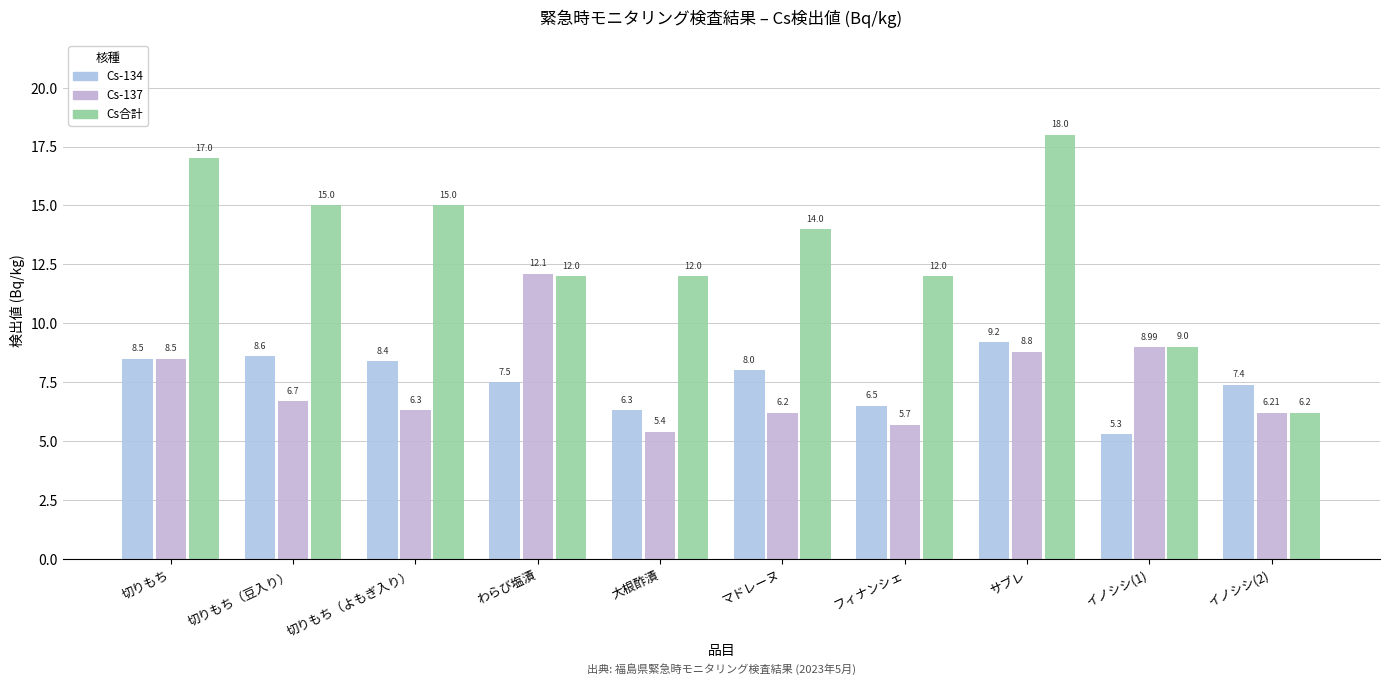

What is the label of the 7th bar from the left?

フィナンシェ